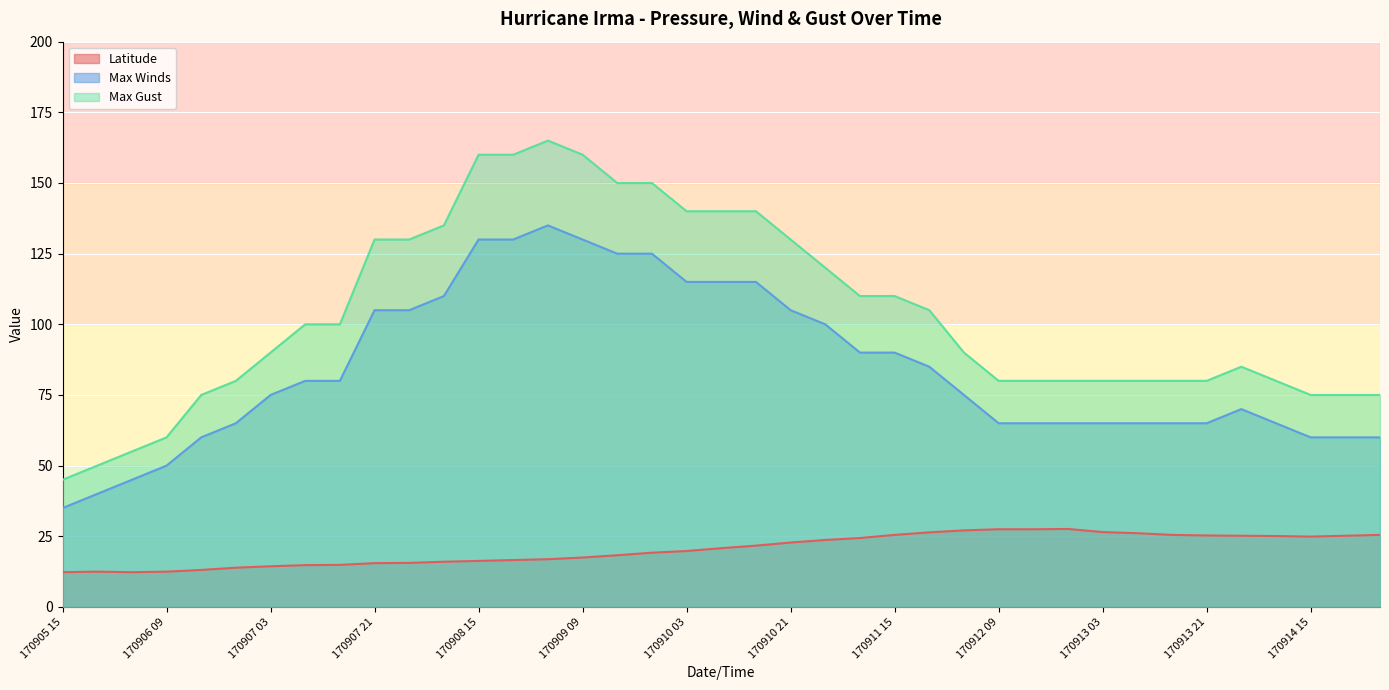

At which label does Max Gust first exceed 90?

170907 09